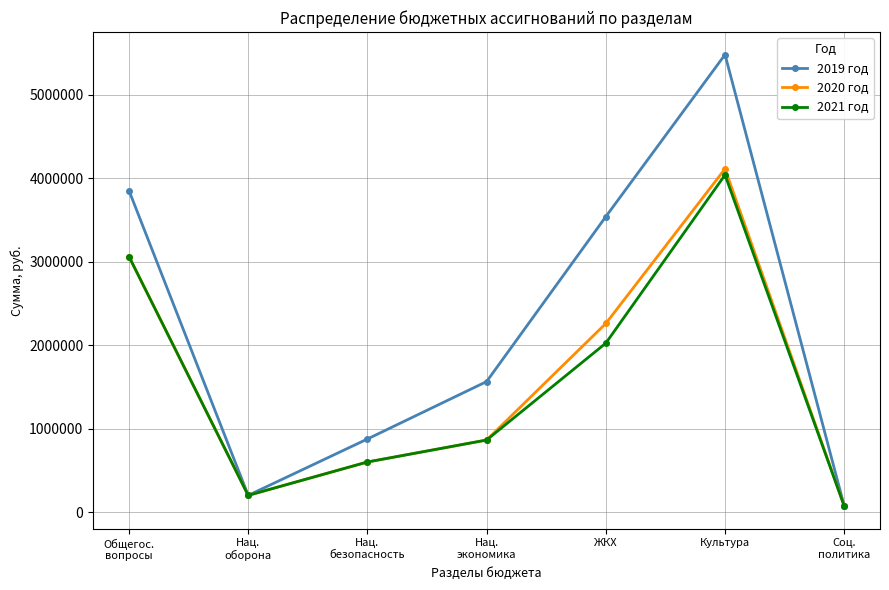

Reading right to left, extract all data points from this chart.

2019 год: Соц.
политика=72000.0	Культура=5477996.7	ЖКХ=3538000.0	Нац.
экономика=1563142.0	Нац.
безопасность=875204.0	Нац.
оборона=200550.0	Общегос.
вопросы=3850538.6
2020 год: Соц.
политика=72000.0	Культура=4110418.7	ЖКХ=2258485.0	Нац.
экономика=863142.0	Нац.
безопасность=600000.0	Нац.
оборона=200550.0	Общегос.
вопросы=3060453.2
2021 год: Соц.
политика=72000.0	Культура=4037561.7	ЖКХ=2023085.0	Нац.
экономика=863142.0	Нац.
безопасность=600000.0	Нац.
оборона=200550.0	Общегос.
вопросы=3060453.2